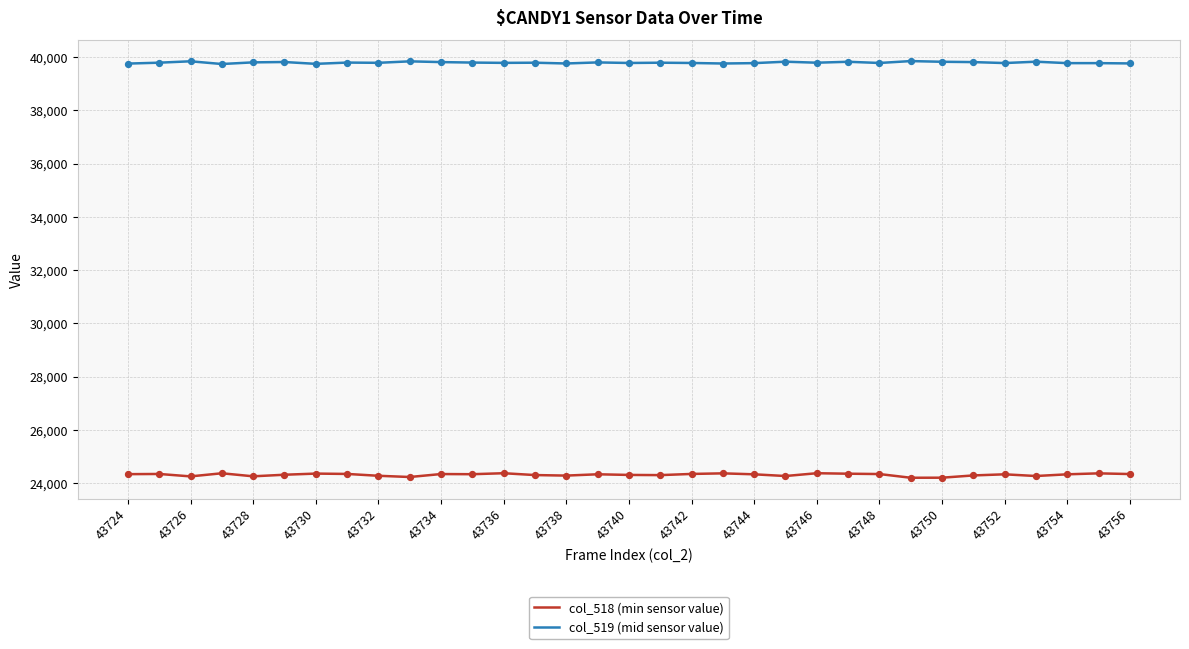

Which series has the largest total across all categories?

col_519 (mid sensor value)